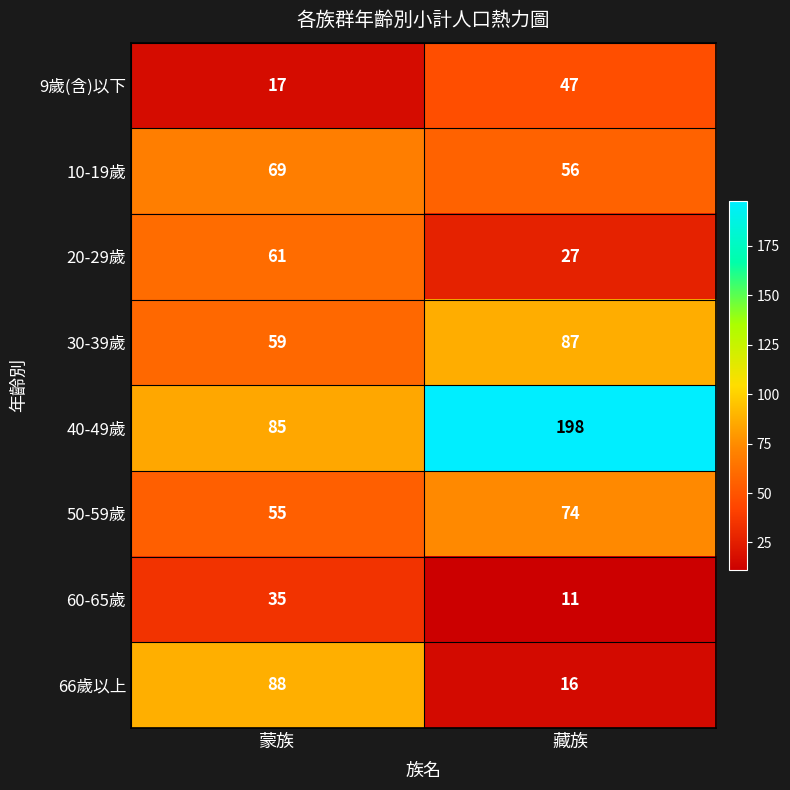

What is the minimum value shown in the chart?

11